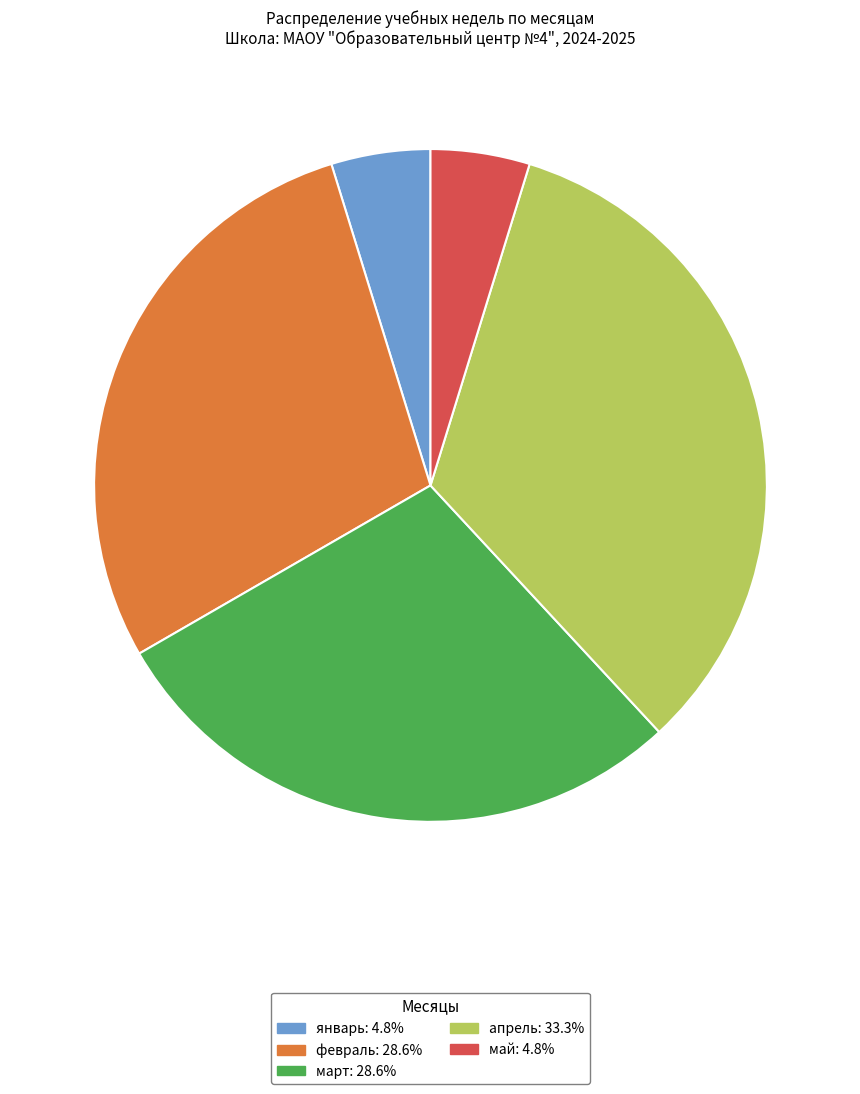

Does any single category account for the majority?

No